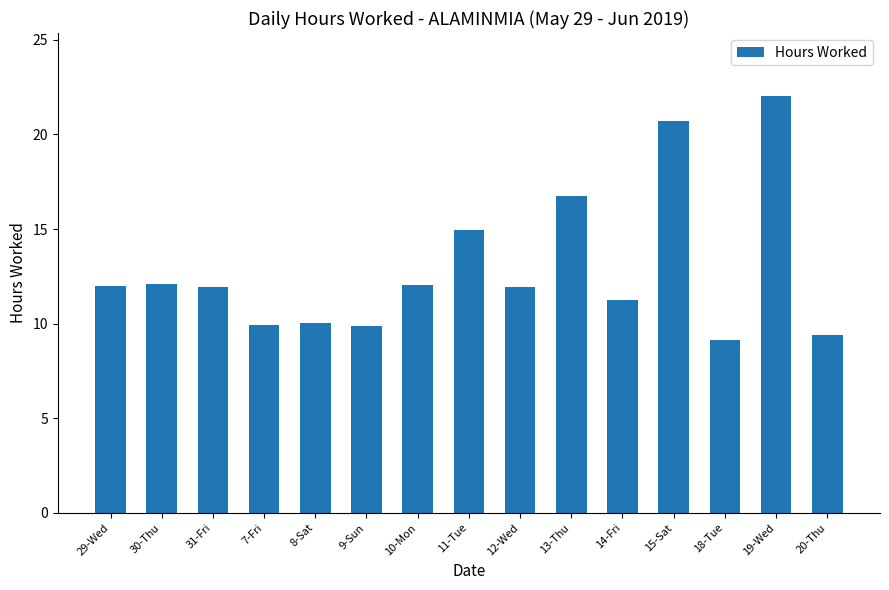

What is the average value?

12.9